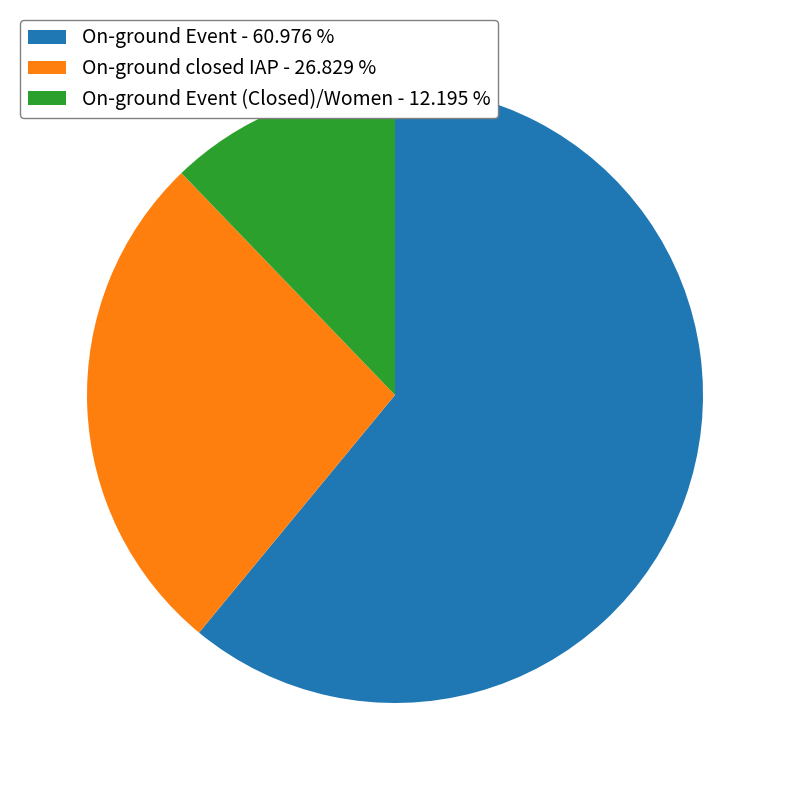

Which has a higher value, On-ground Event - 60.976 % or On-ground Event (Closed)/Women - 12.195 %?

On-ground Event - 60.976 %